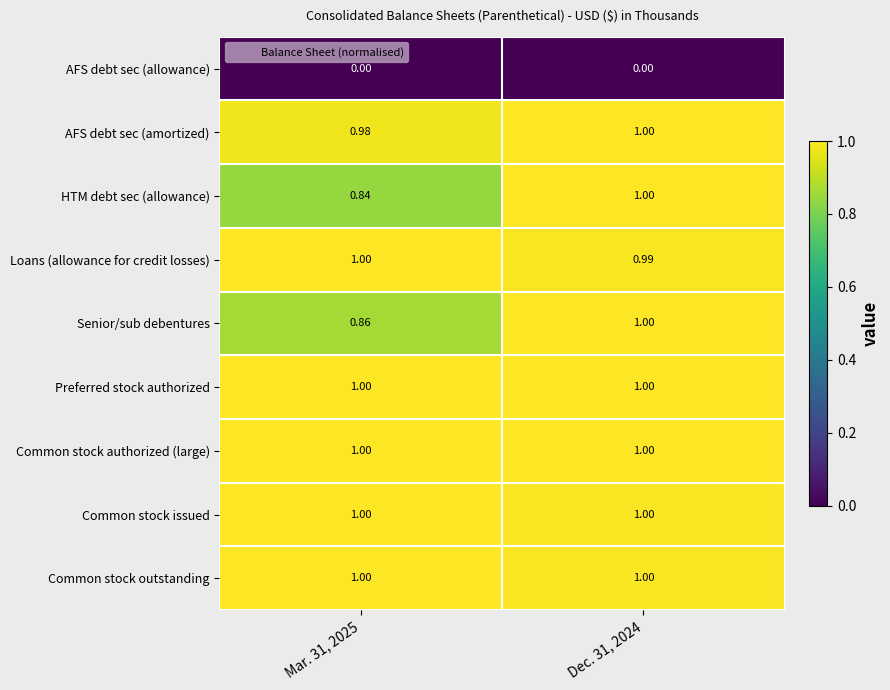

Which series has the widest spread of values?

HTM debt sec (allowance)